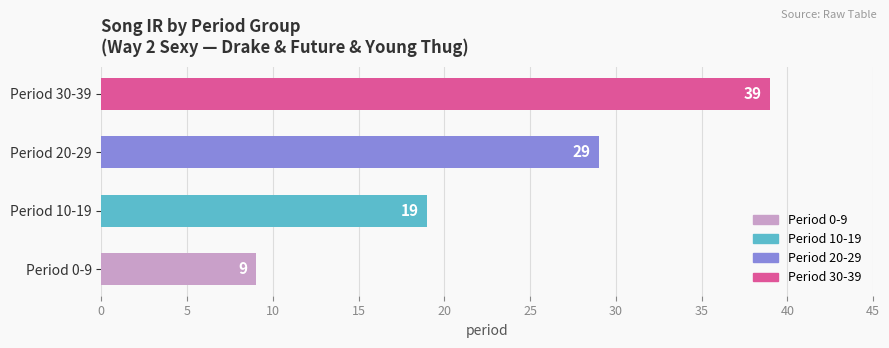

What is the average value?

24